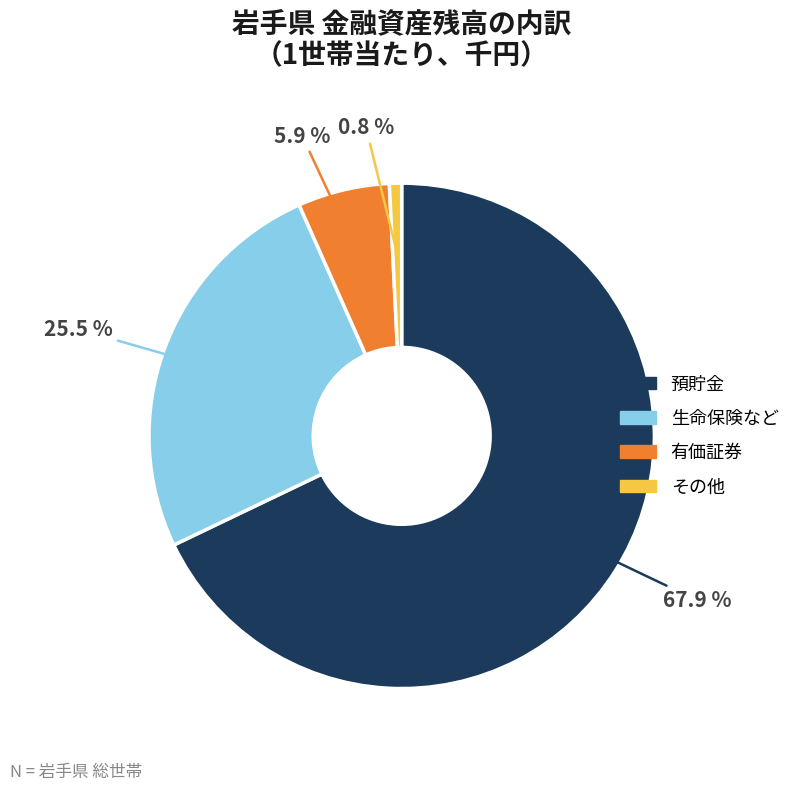

To the nearest percent, what is the average slice percentage?

25%